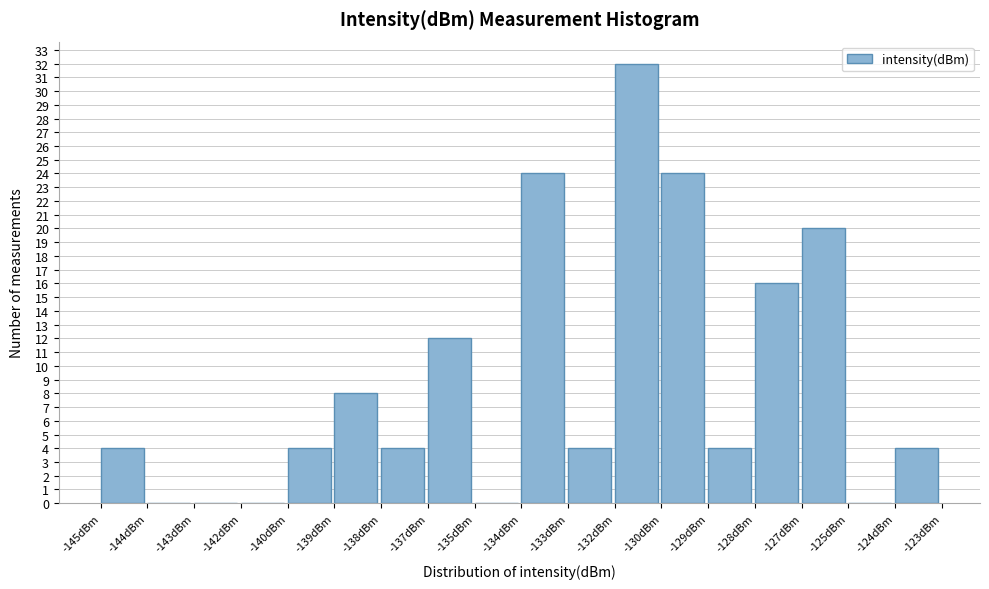

Reading right to left, list all the values displayed in this chart.

-124dBm=4	-125dBm=0	-127dBm=20	-128dBm=16	-129dBm=4	-130dBm=24	-132dBm=32	-133dBm=4	-134dBm=24	-135dBm=0	-137dBm=12	-138dBm=4	-139dBm=8	-140dBm=4	-142dBm=0	-143dBm=0	-144dBm=0	-145dBm=4